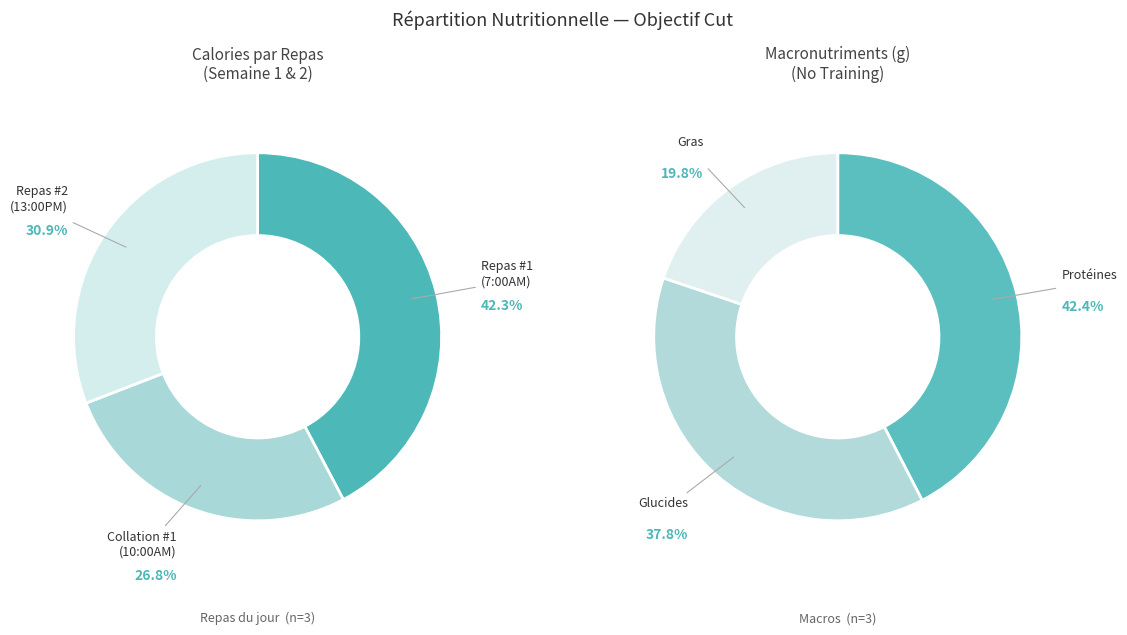

Count the number of slices in the pie.

6